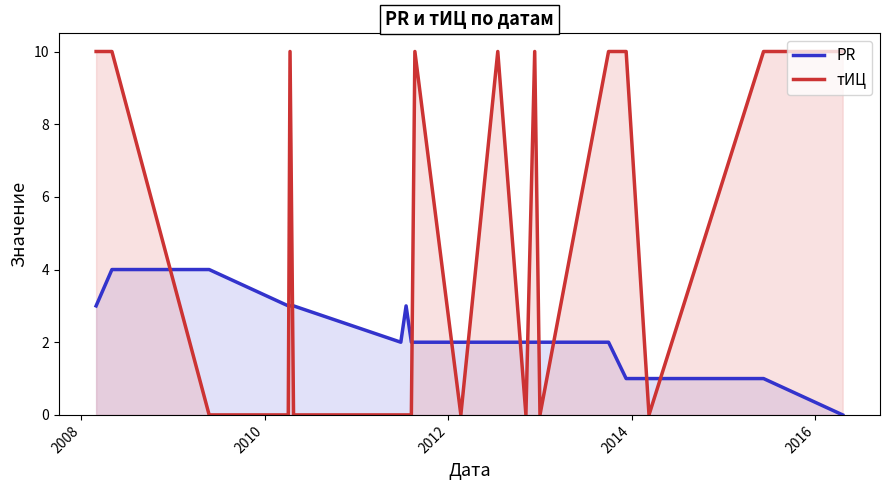

What is the greatest value displayed?

10